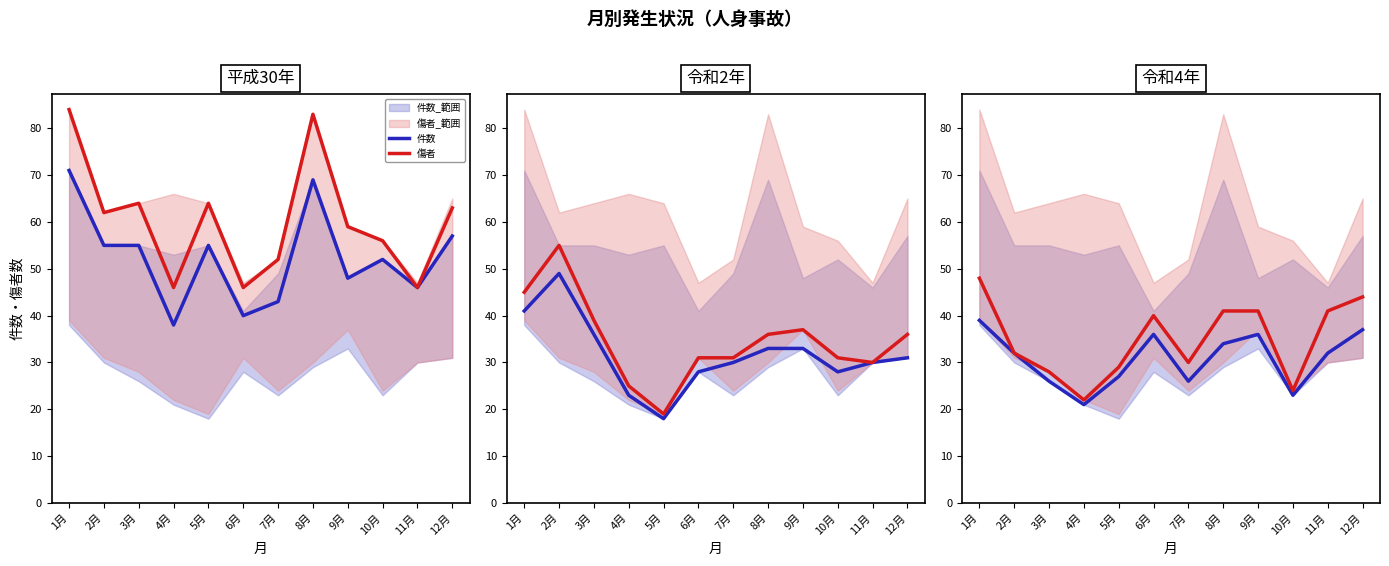

Which series changed the most between 3月 and 9月?

傷者